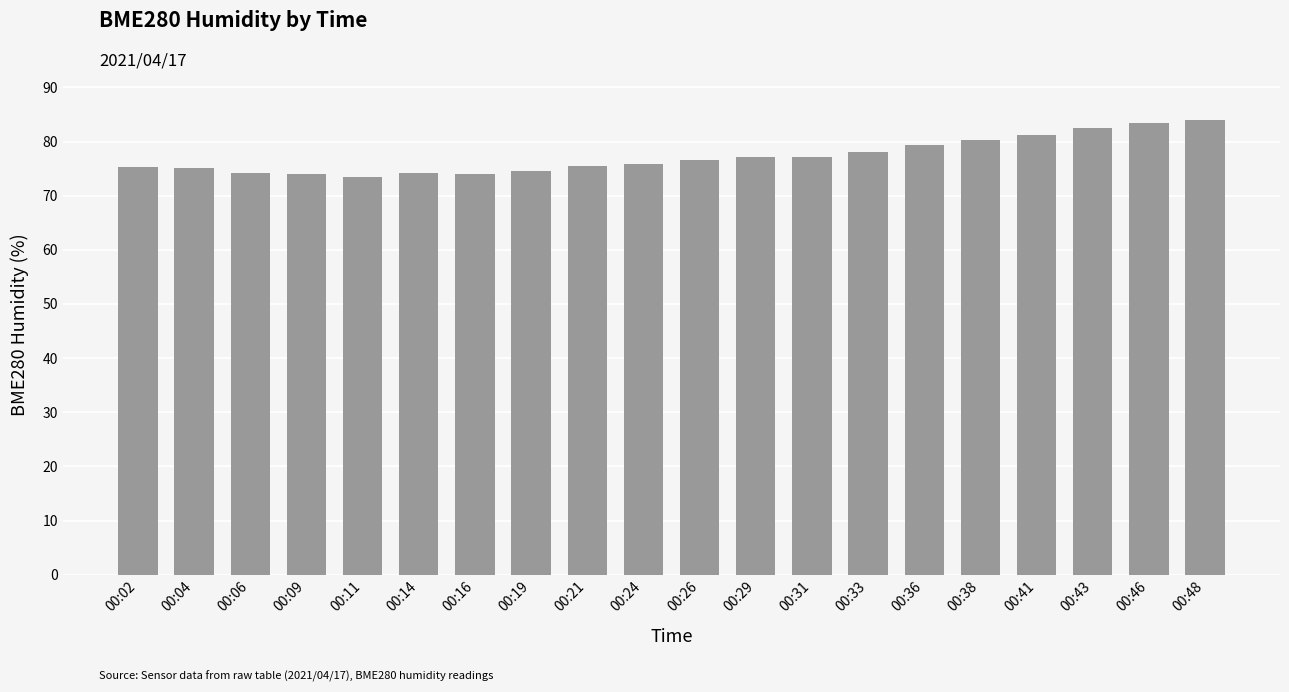

How many data points does each series have?

20